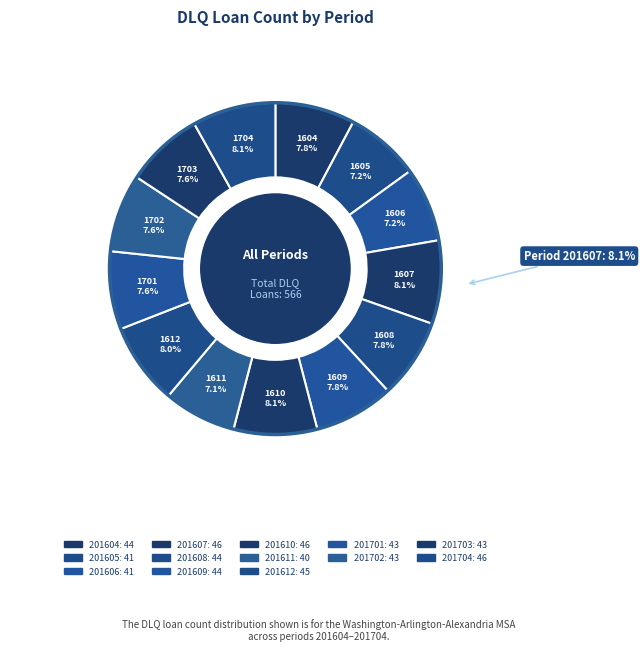

To the nearest percent, what percentage of the pie is 201704?

8%